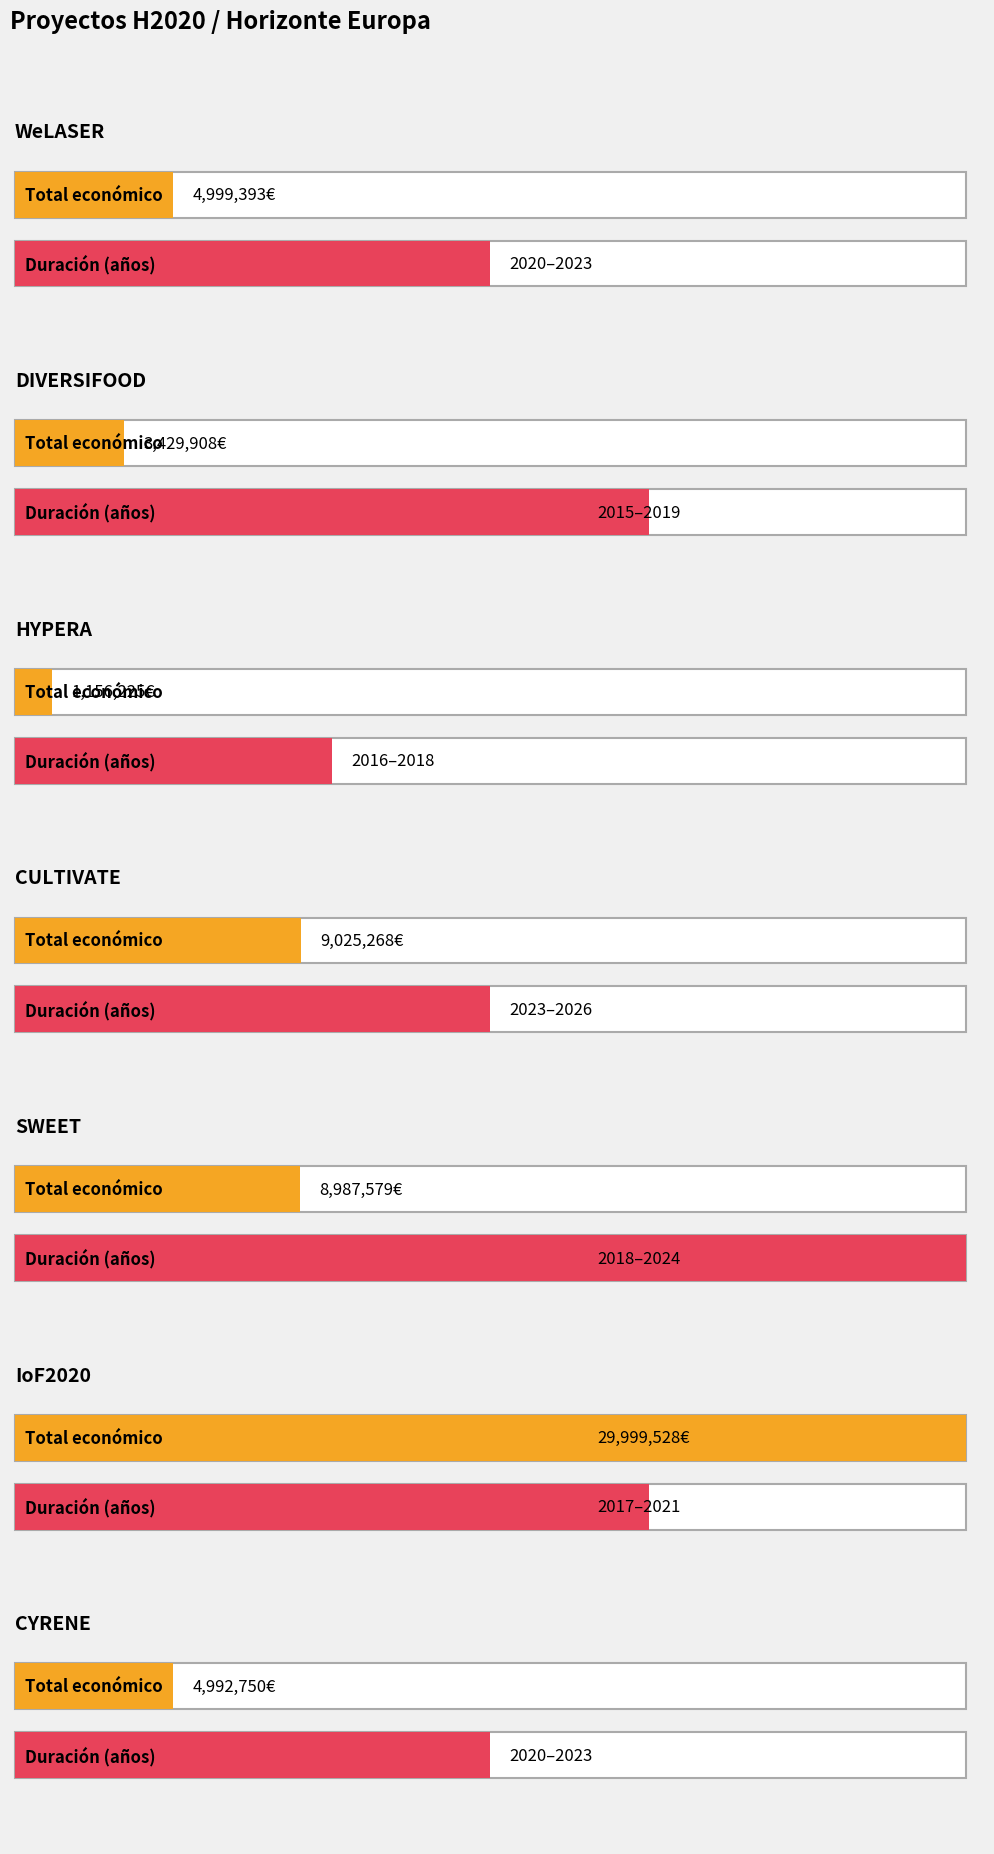

What is the ratio of the value at HYPERA to the value at WeLASER?

0.2